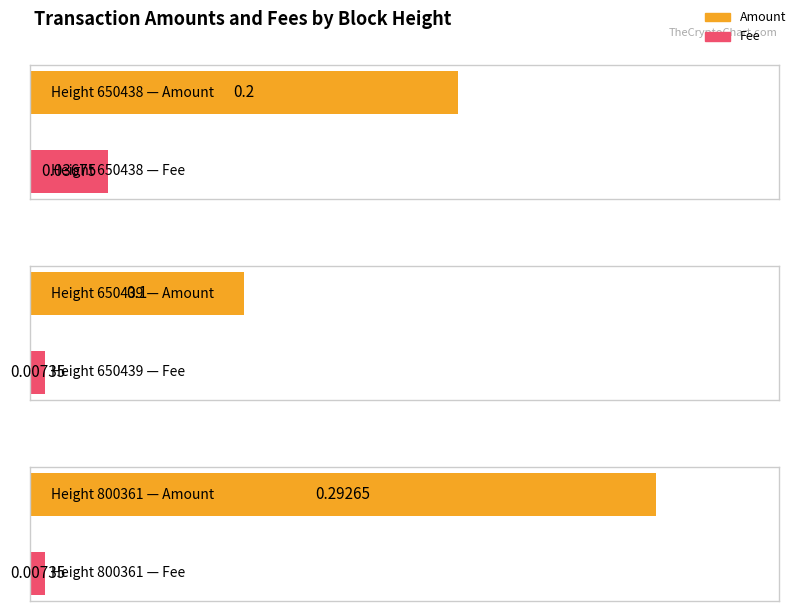

What is the spread (max minus min) of values at 650438?

0.2